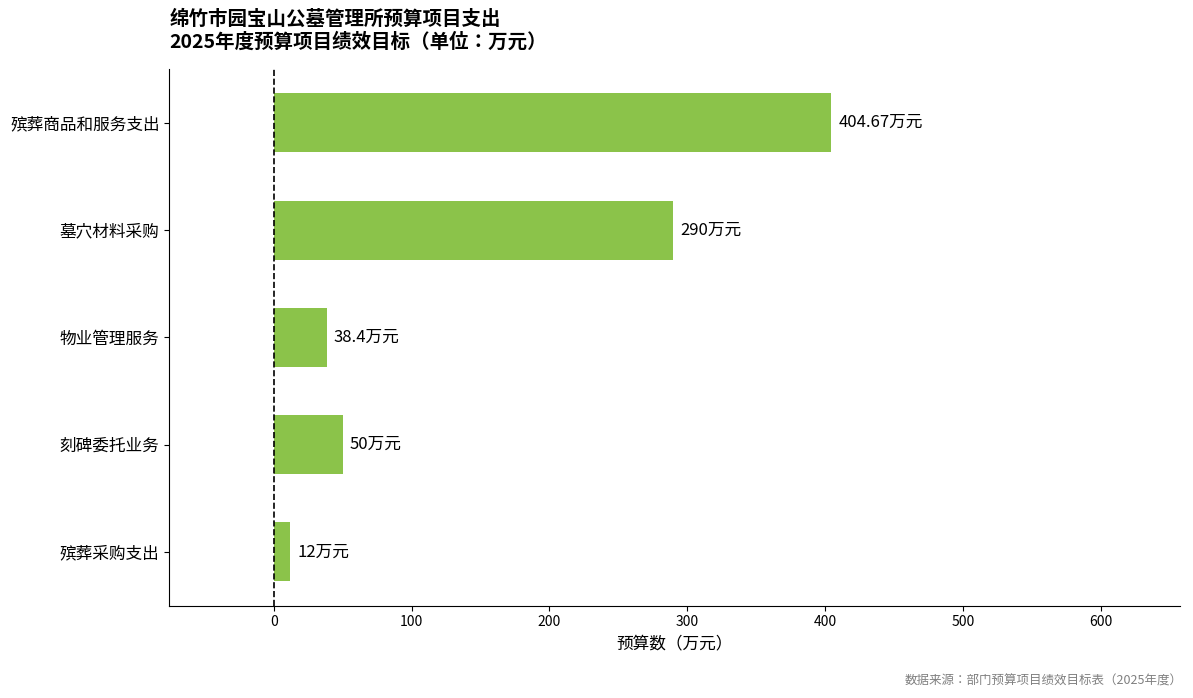

Which label corresponds to the smallest value in the chart?

殡葬采购支出